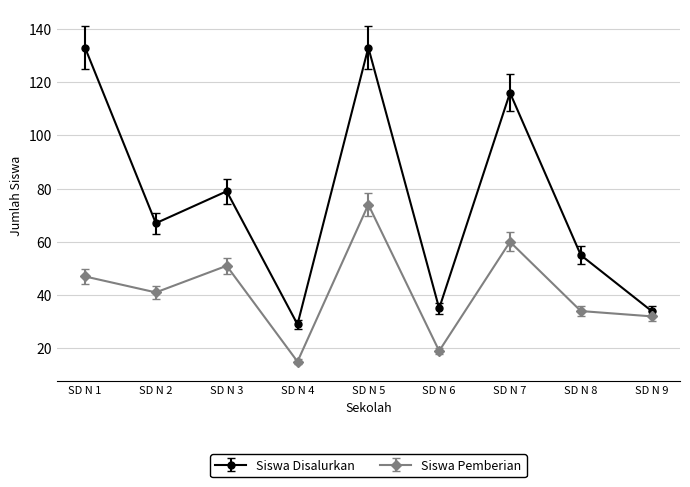

Is it true that Siswa Disalurkan equals 7.0 at SD N 4?

False